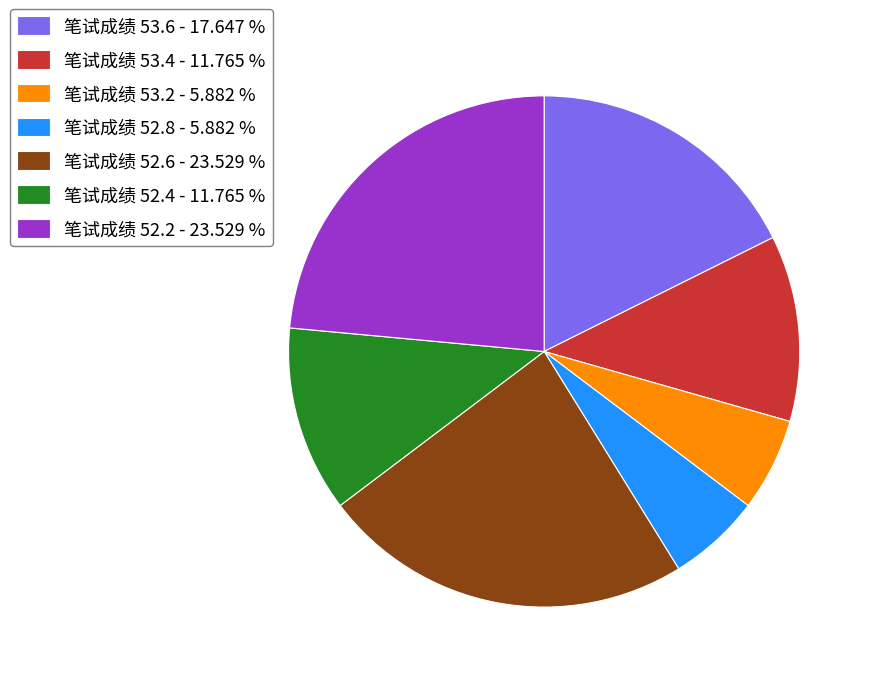

What is the ratio of the value at 笔试成绩 52.2 - 23.529 % to the value at 笔试成绩 53.2 - 5.882 %?

4.0